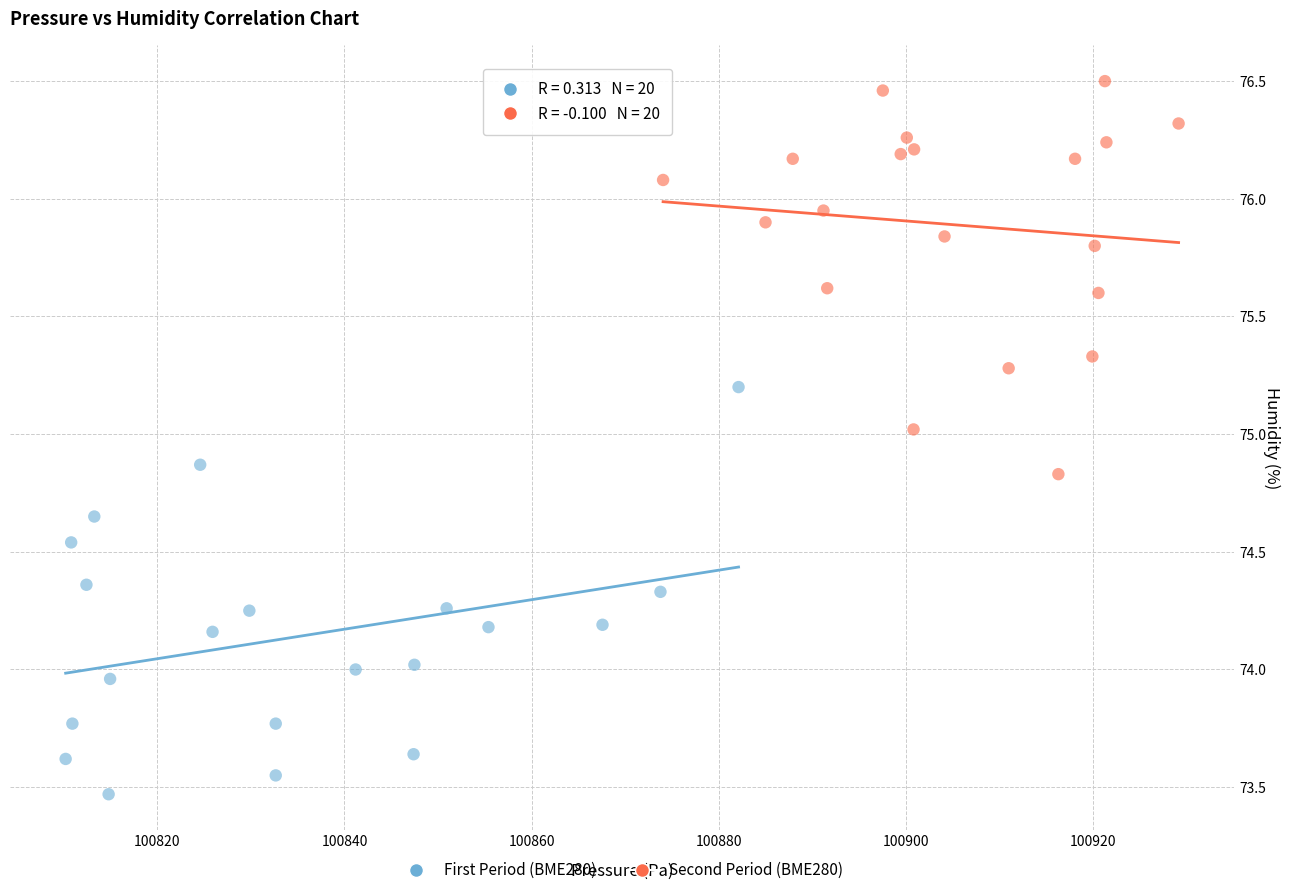

Which series reaches the maximum Y coordinate?

Second Period (BME280)